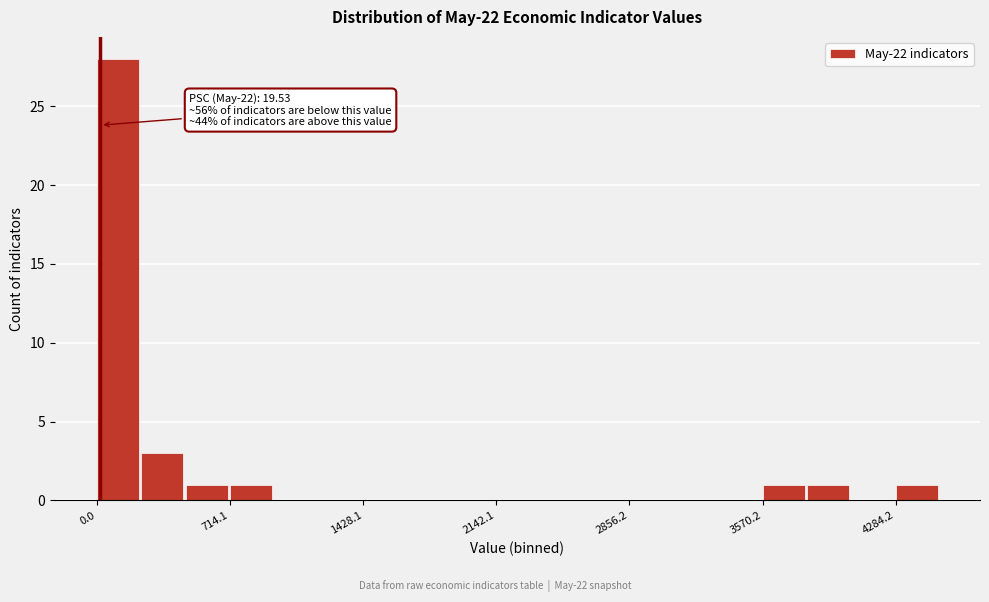

Read against the x-axis, roughly where is the centre of the tallest bar?

100